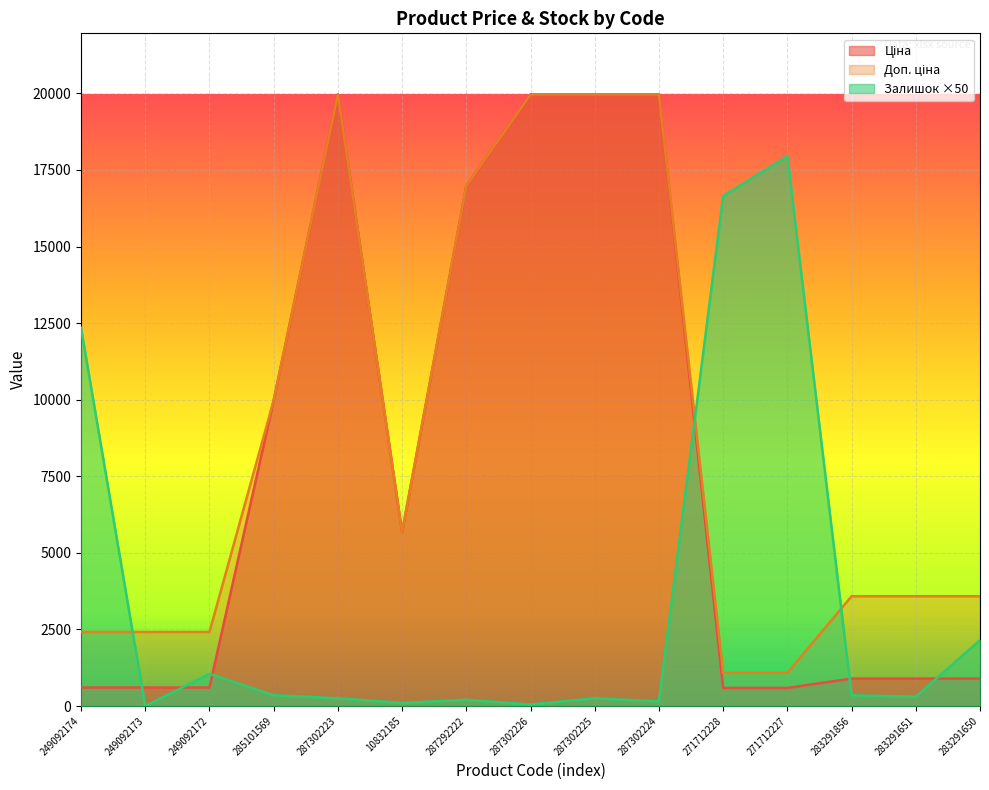

How many data points does each series have?

15